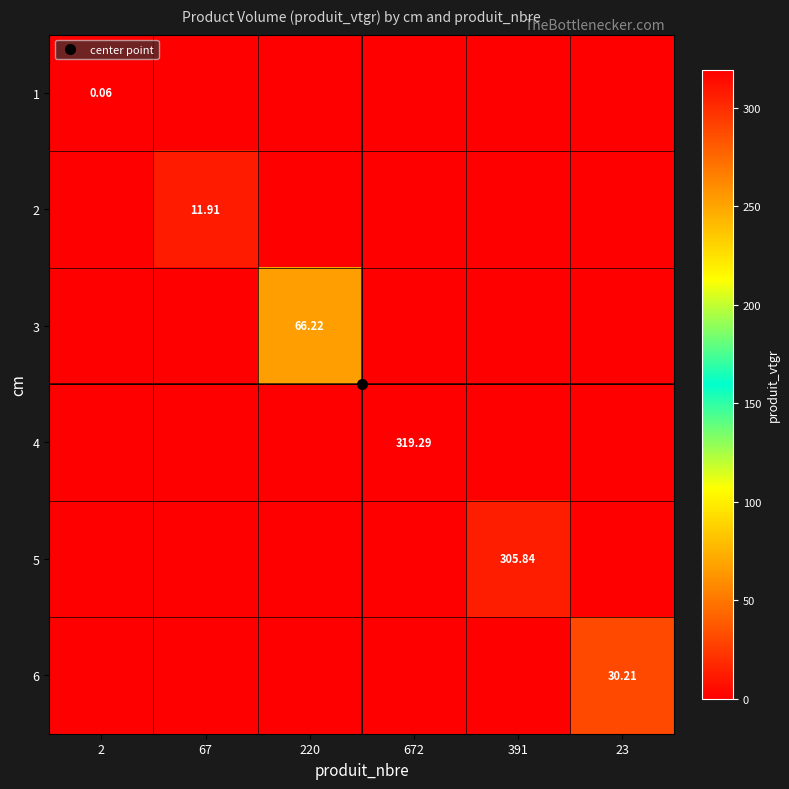

Count the number of categories in the chart.

6